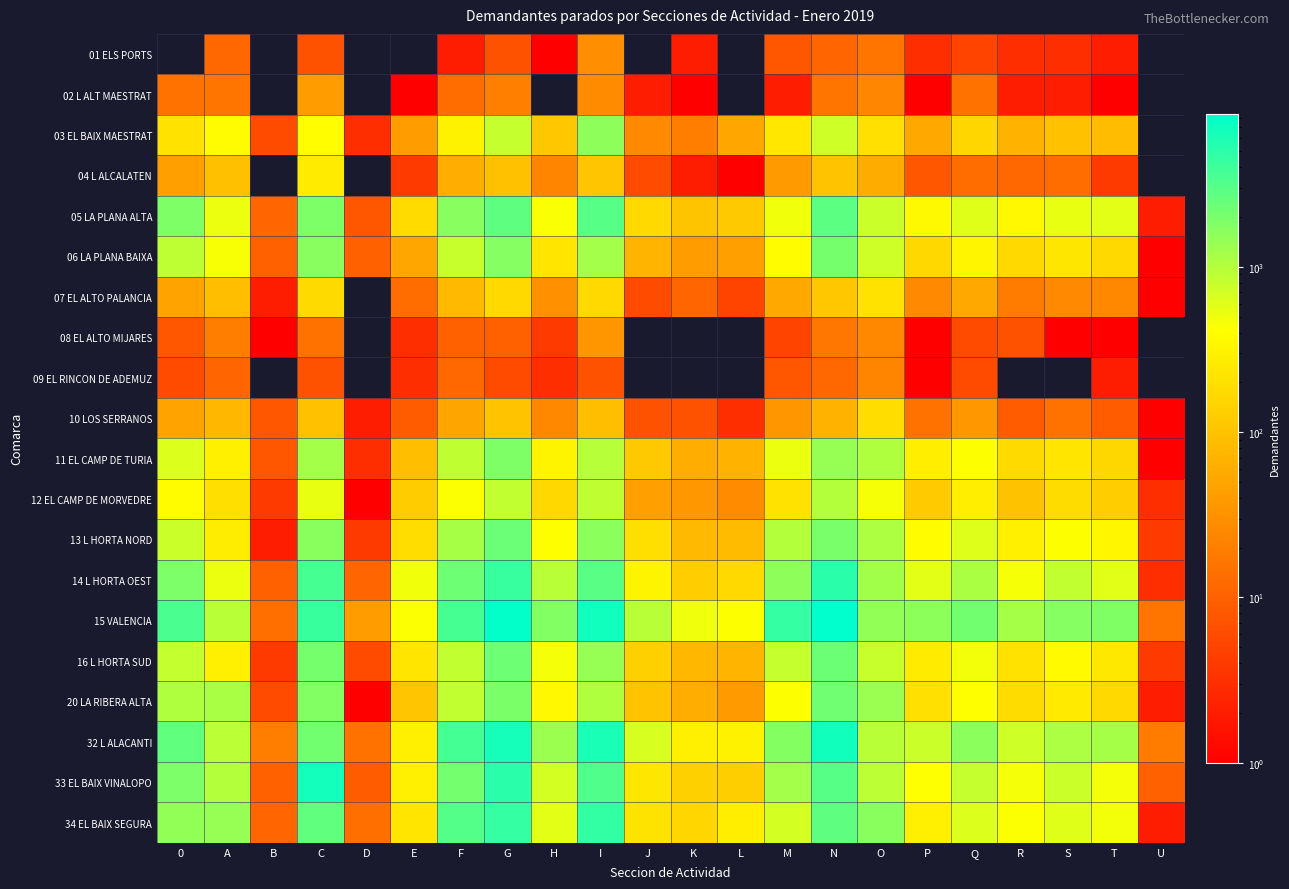

Reading left to right, list all the values displayed in this chart.

01 ELS PORTS: 0=0	A=12	B=0	C=7	D=0	E=0	F=2	G=7	H=1	I=30	J=0	K=2	L=0	M=8	N=11	O=16	P=3	Q=5	R=3	S=3	T=2	U=0
02 L ALT MAESTRAT: 0=15	A=16	B=0	C=41	D=0	E=1	F=13	G=21	H=0	I=28	J=2	K=1	L=0	M=2	N=16	O=24	P=1	Q=15	R=2	S=2	T=1	U=0
03 EL BAIX MAESTRAT: 0=207	A=383	B=6	C=398	D=3	E=42	F=307	G=807	H=111	I=1553	J=26	K=20	L=51	M=238	N=734	O=201	P=55	Q=156	R=67	S=98	T=86	U=0
04 L ALCALATEN: 0=43	A=94	B=0	C=261	D=0	E=4	F=62	G=96	H=23	I=106	J=6	K=2	L=1	M=39	N=101	O=59	P=8	Q=13	R=12	S=13	T=4	U=0
05 LA PLANA ALTA: 0=1862	A=513	B=11	C=1885	D=8	E=179	F=1681	G=2750	H=436	I=3000	J=168	K=105	L=116	M=484	N=2829	O=758	P=359	Q=596	R=352	S=533	T=568	U=2
06 LA PLANA BAIXA: 0=882	A=442	B=10	C=1662	D=10	E=53	F=799	G=1737	H=223	I=1208	J=74	K=42	L=43	M=390	N=2067	O=735	P=166	Q=331	R=173	S=232	T=173	U=1
07 EL ALTO PALANCIA: 0=48	A=92	B=2	C=174	D=0	E=13	F=81	G=169	H=31	I=171	J=6	K=11	L=5	M=54	N=110	O=209	P=26	Q=54	R=19	S=26	T=25	U=1
08 EL ALTO MIJARES: 0=8	A=20	B=1	C=15	D=0	E=3	F=10	G=10	H=4	I=35	J=0	K=0	L=0	M=5	N=17	O=25	P=1	Q=6	R=7	S=1	T=1	U=0
09 EL RINCON DE ADEMUZ: 0=6	A=11	B=0	C=7	D=0	E=3	F=12	G=6	H=3	I=7	J=0	K=0	L=0	M=8	N=12	O=23	P=1	Q=6	R=0	S=0	T=2	U=0
10 LOS SERRANOS: 0=47	A=76	B=8	C=98	D=2	E=9	F=50	G=102	H=25	I=89	J=7	K=7	L=3	M=35	N=67	O=187	P=15	Q=36	R=9	S=15	T=9	U=1
11 EL CAMP DE TURIA: 0=628	A=293	B=8	C=1199	D=3	E=91	F=870	G=1878	H=318	I=961	J=117	K=61	L=69	M=517	N=1395	O=1037	P=282	Q=423	R=174	S=229	T=164	U=1
12 EL CAMP DE MORVEDRE: 0=384	A=195	B=4	C=542	D=1	E=124	F=432	G=842	H=165	I=867	J=45	K=37	L=28	M=209	N=1001	O=451	P=121	Q=281	R=99	S=185	T=129	U=3
13 L HORTA NORD: 0=756	A=270	B=2	C=1654	D=4	E=188	F=1148	G=2379	H=409	I=1603	J=194	K=80	L=83	M=1002	N=1987	O=1071	P=389	Q=609	R=290	S=420	T=336	U=4
14 L HORTA OEST: 0=1933	A=519	B=10	C=3652	D=11	E=487	F=2288	G=4332	H=957	I=2910	J=320	K=127	L=170	M=1566	N=5063	O=1235	P=568	Q=1110	R=453	S=835	T=577	U=3
15 VALENCIA: 0=3429	A=959	B=14	C=4302	D=42	E=433	F=3622	G=8117	H=1789	I=6876	J=947	K=493	L=425	M=4482	N=8422	O=1489	P=1583	Q=2186	R=1179	S=1724	T=1837	U=16
16 L HORTA SUD: 0=825	A=289	B=4	C=2061	D=6	E=227	F=842	G=2303	H=459	I=1405	J=140	K=76	L=73	M=807	N=2354	O=798	P=257	Q=478	R=208	S=369	T=240	U=4
20 LA RIBERA ALTA: 0=1050	A=1136	B=6	C=1795	D=1	E=106	F=862	G=1953	H=355	I=1063	J=101	K=61	L=38	M=425	N=2231	O=1347	P=202	Q=406	R=180	S=254	T=171	U=2
32 L ALACANTI: 0=2639	A=924	B=20	C=2196	D=15	E=287	F=3685	G=6420	H=1327	I=6034	J=660	K=286	L=310	M=1776	N=6768	O=960	P=770	Q=1614	R=731	S=1089	T=1167	U=19
33 EL BAIX VINALOPO: 0=1939	A=996	B=10	C=6616	D=9	E=285	F=2099	G=5112	H=697	I=3199	J=232	K=136	L=131	M=1215	N=3014	O=909	P=417	Q=811	R=472	S=760	T=469	U=10
34 EL BAIX SEGURA: 0=1479	A=1408	B=11	C=2631	D=14	E=222	F=3097	G=4520	H=571	I=4543	J=216	K=156	L=278	M=695	N=2732	O=1645	P=287	Q=626	R=427	S=601	T=482	U=2